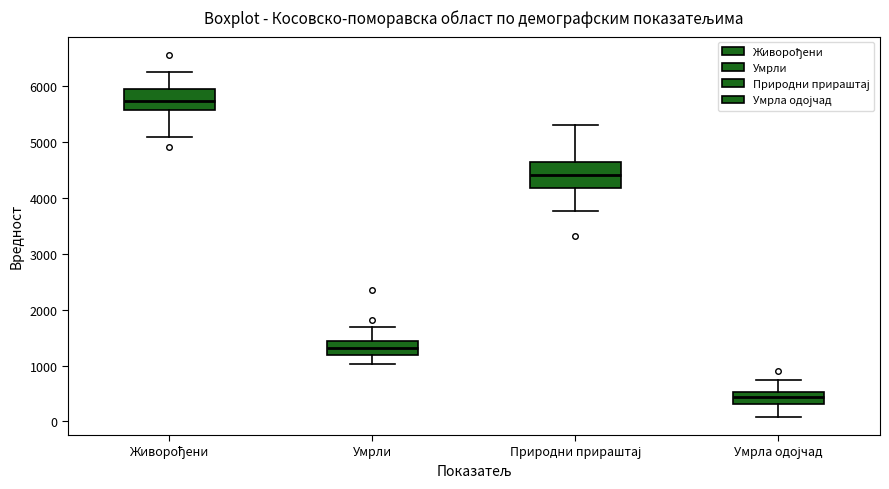

Which box's median line is the lowest?

Умрла одојчад